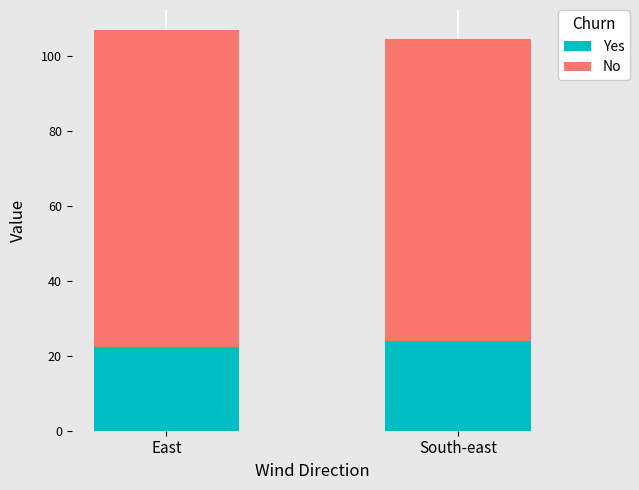

Is it true that Yes equals 24.0 at South-east?

True